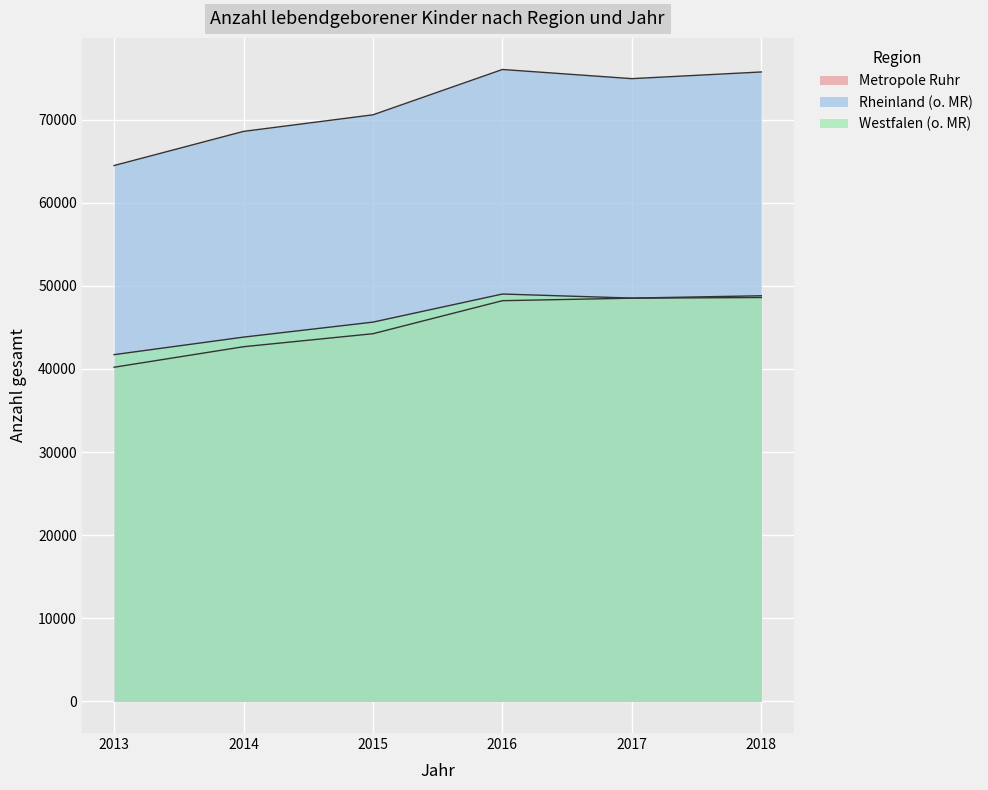

At how many categories does at least one series exceed 41121?

6